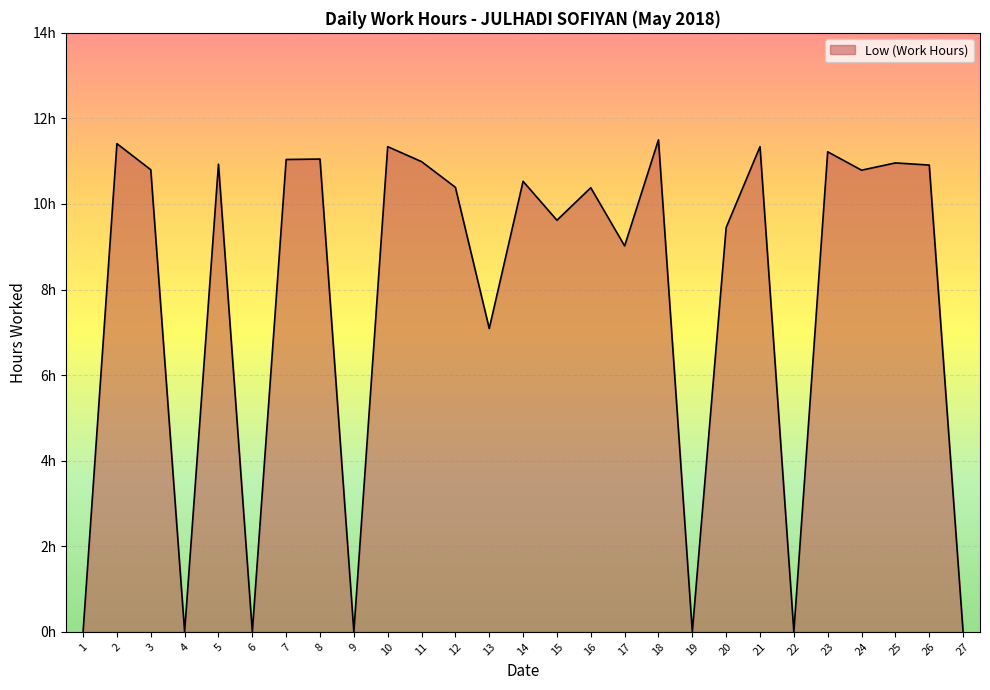

The chart shows a value of 4.9 at 1. True or false?

False